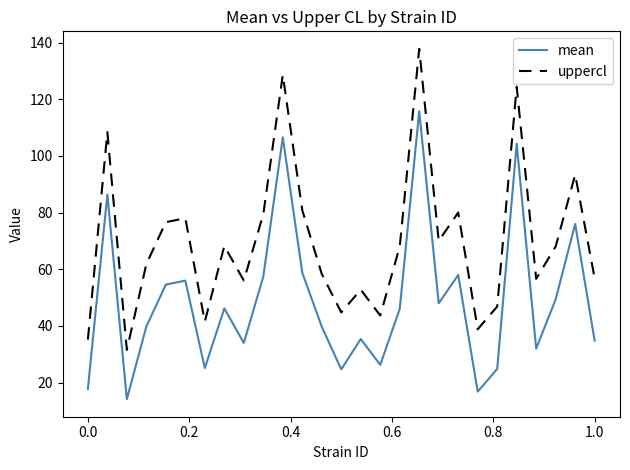

Which series has the largest total across all categories?

uppercl